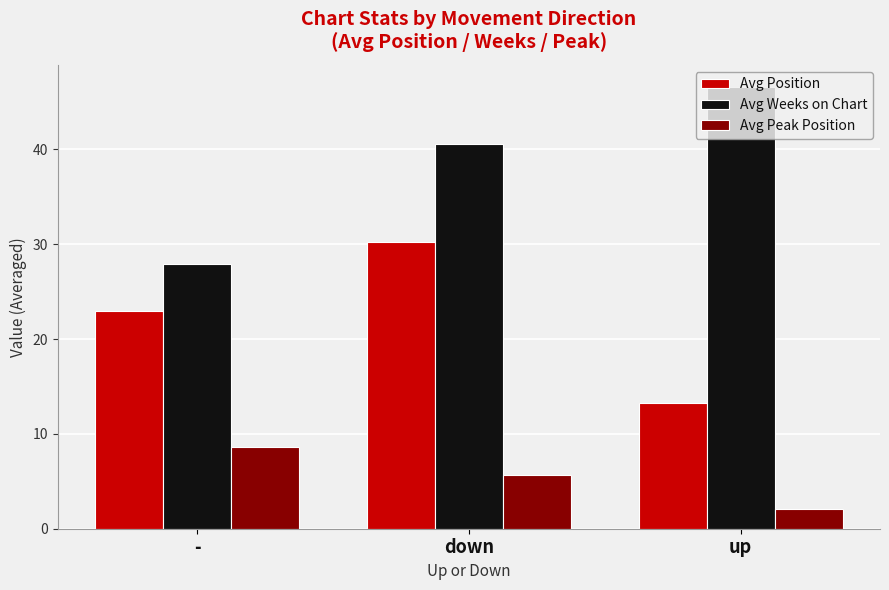

What is the average value of the Avg Position series?

22.2